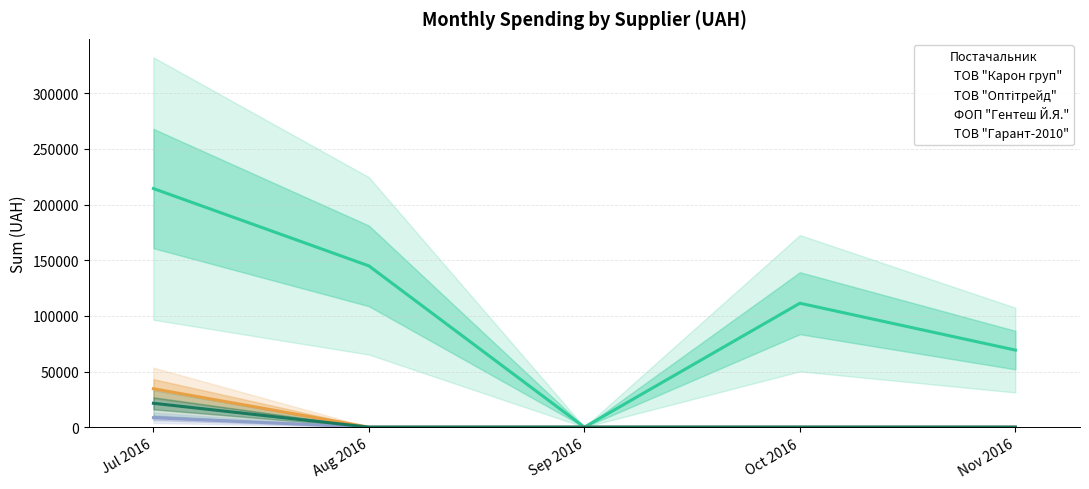

Is the value of ТОВ "Гарант-2010" at Sep 2016 greater than the value of ФОП "Гентеш Й.Я." at Sep 2016?

No